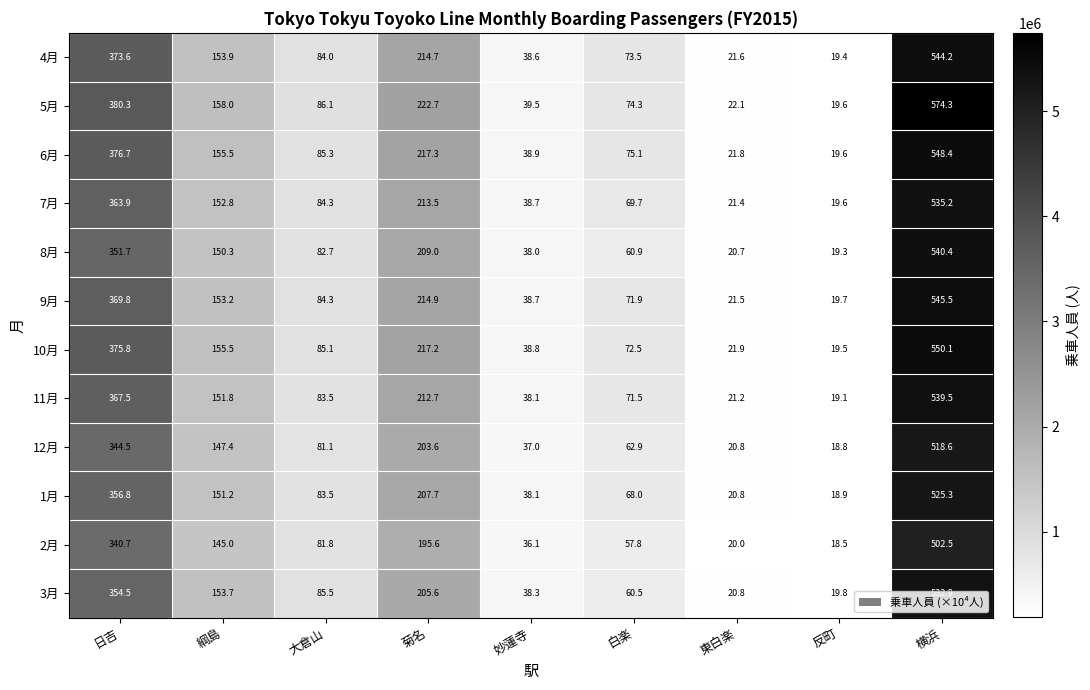

Rank the series by their maximum value, from lowest to highest.

2月, 12月, 1月, 3月, 7月, 11月, 8月, 4月, 9月, 6月, 10月, 5月